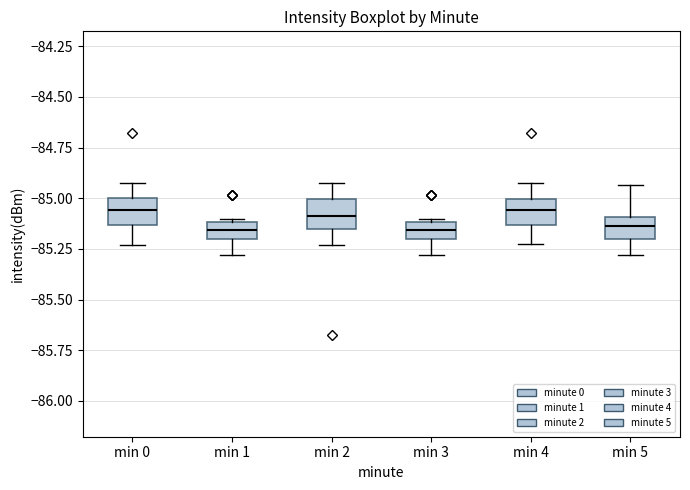

Where does the lower whisker of the box for min 0 end on the y-axis? The values are not printed on the chart, so give them approximately, as read against the axis.

-85.25